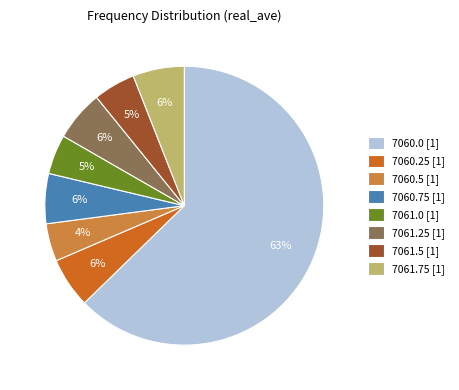

To the nearest percent, what portion does 7061.5 represent?

5%